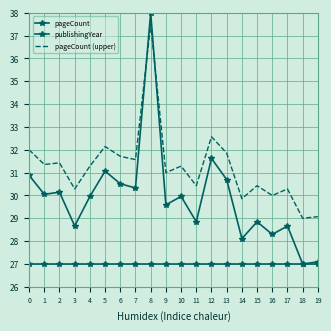

True or false: pageCount has a value of 56.5 at 8.

False